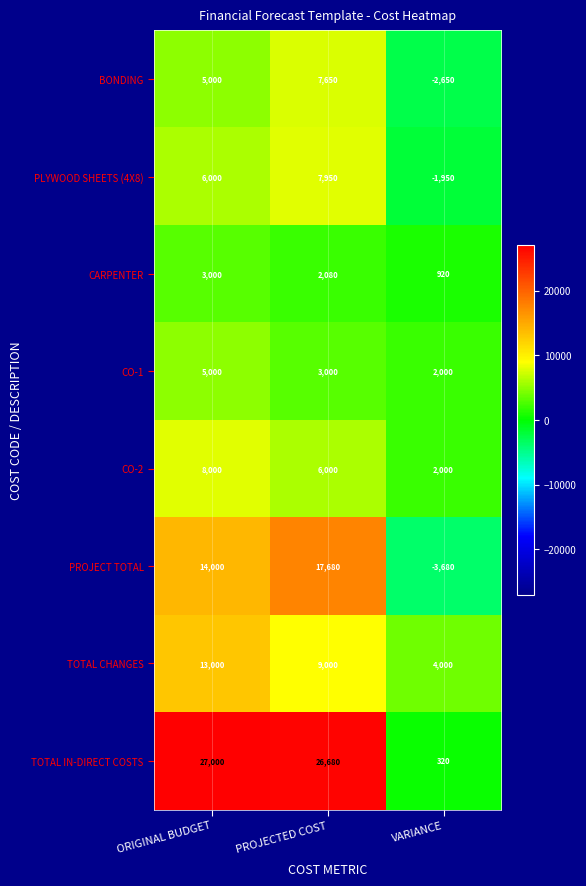

What is the sum of the TOTAL IN-DIRECT COSTS values at PROJECTED COST and ORIGINAL BUDGET?

53680